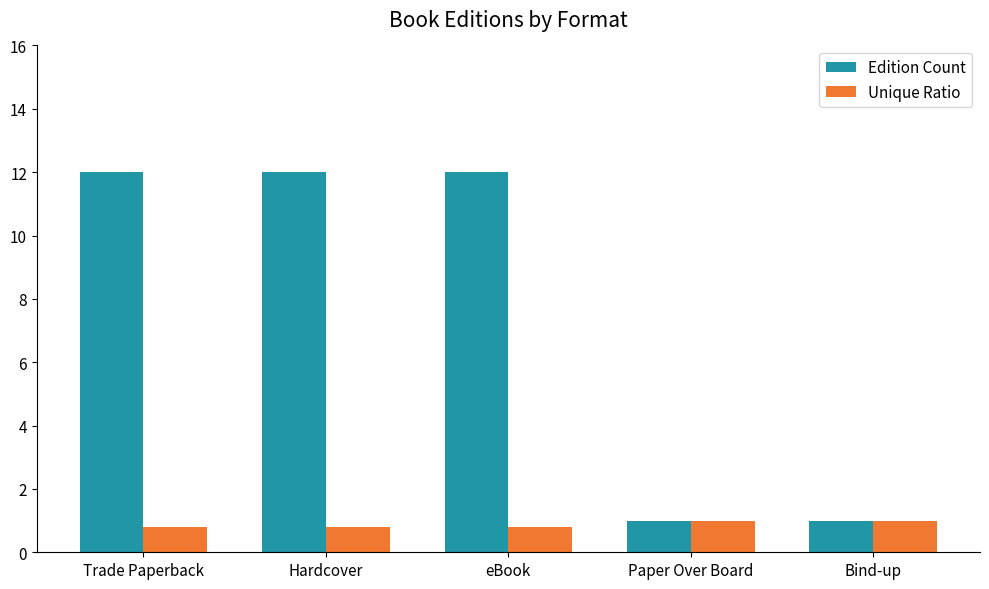

Count the Edition Count values in the range 1 to 12.

5